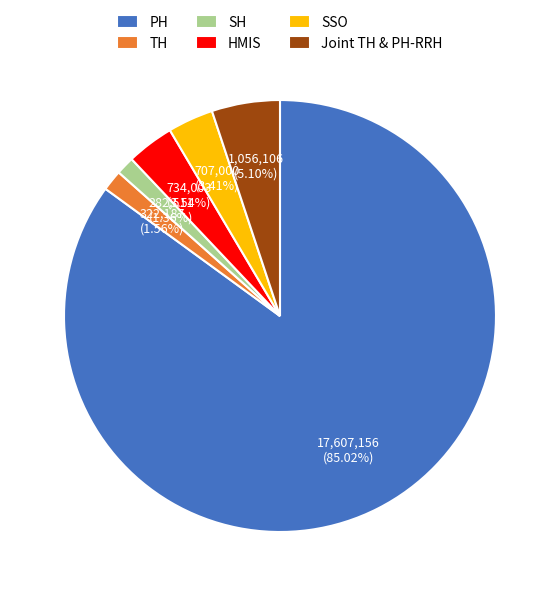

What percentage do SSO and HMIS together represent?

7.0%